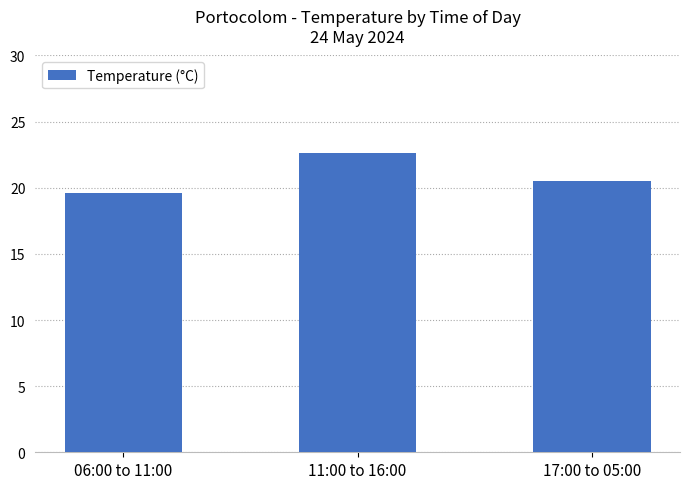

The value at 17:00 to 05:00 is 32.7. True or false?

False